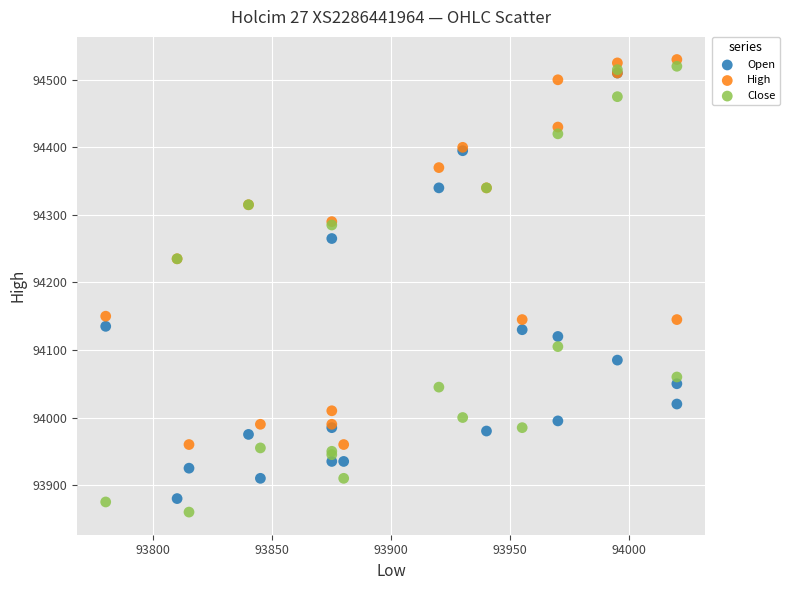

What are all the series names shown in the legend?

Open, High, Close